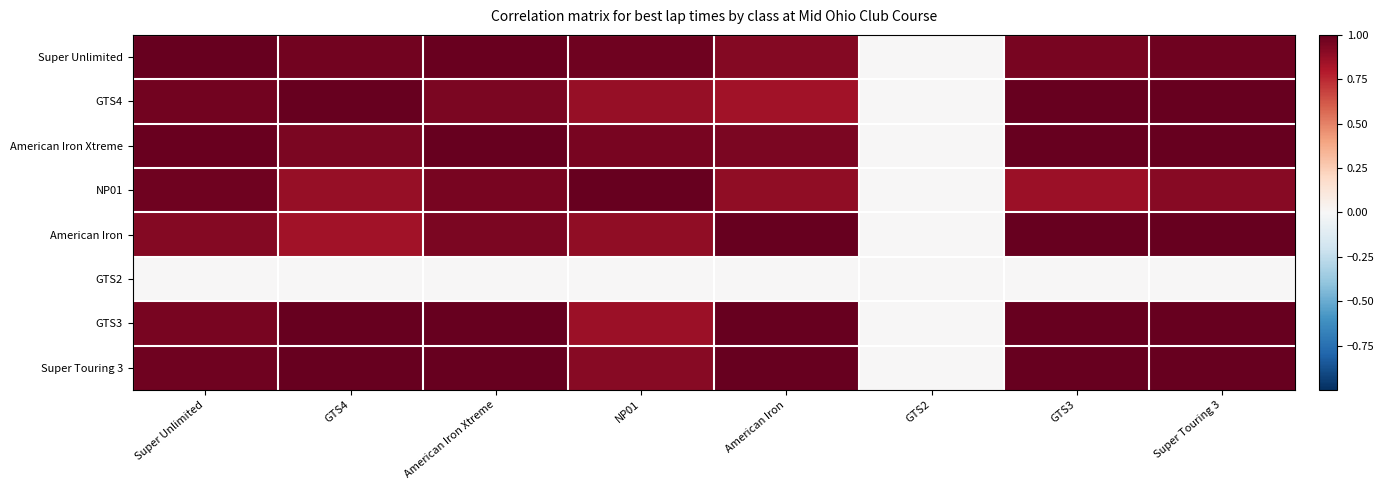

Reading left to right, transcribe all the data shown in this chart.

Super Unlimited: Super Unlimited=1.0	GTS4=1.0	American Iron Xtreme=1.0	NP01=1.0	American Iron=0.9	GTS2=0.0	GTS3=0.9	Super Touring 3=1.0
GTS4: Super Unlimited=1.0	GTS4=1.0	American Iron Xtreme=0.9	NP01=0.9	American Iron=0.8	GTS2=0.0	GTS3=1.0	Super Touring 3=1.0
American Iron Xtreme: Super Unlimited=1.0	GTS4=0.9	American Iron Xtreme=1.0	NP01=0.9	American Iron=0.9	GTS2=0.0	GTS3=1.0	Super Touring 3=1.0
NP01: Super Unlimited=1.0	GTS4=0.9	American Iron Xtreme=0.9	NP01=1.0	American Iron=0.9	GTS2=0.0	GTS3=0.9	Super Touring 3=0.9
American Iron: Super Unlimited=0.9	GTS4=0.8	American Iron Xtreme=0.9	NP01=0.9	American Iron=1.0	GTS2=0.0	GTS3=1.0	Super Touring 3=1.0
GTS2: Super Unlimited=0.0	GTS4=0.0	American Iron Xtreme=0.0	NP01=0.0	American Iron=0.0	GTS2=0.0	GTS3=0.0	Super Touring 3=0.0
GTS3: Super Unlimited=0.9	GTS4=1.0	American Iron Xtreme=1.0	NP01=0.9	American Iron=1.0	GTS2=0.0	GTS3=1.0	Super Touring 3=1.0
Super Touring 3: Super Unlimited=1.0	GTS4=1.0	American Iron Xtreme=1.0	NP01=0.9	American Iron=1.0	GTS2=0.0	GTS3=1.0	Super Touring 3=1.0